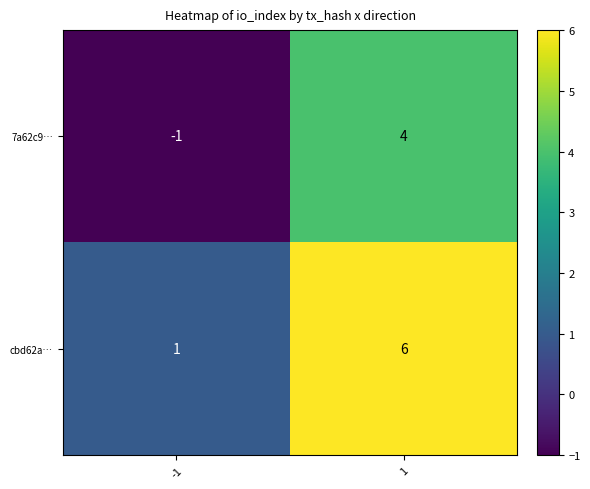

At which category is the sum across all series the highest?

1